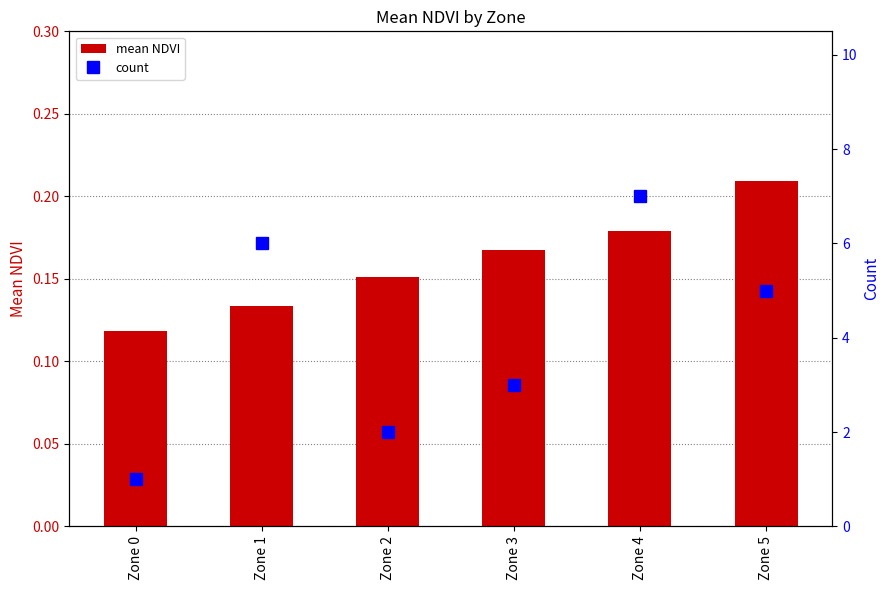

Is it true that mean NDVI equals 0.1 at Zone 4?

False